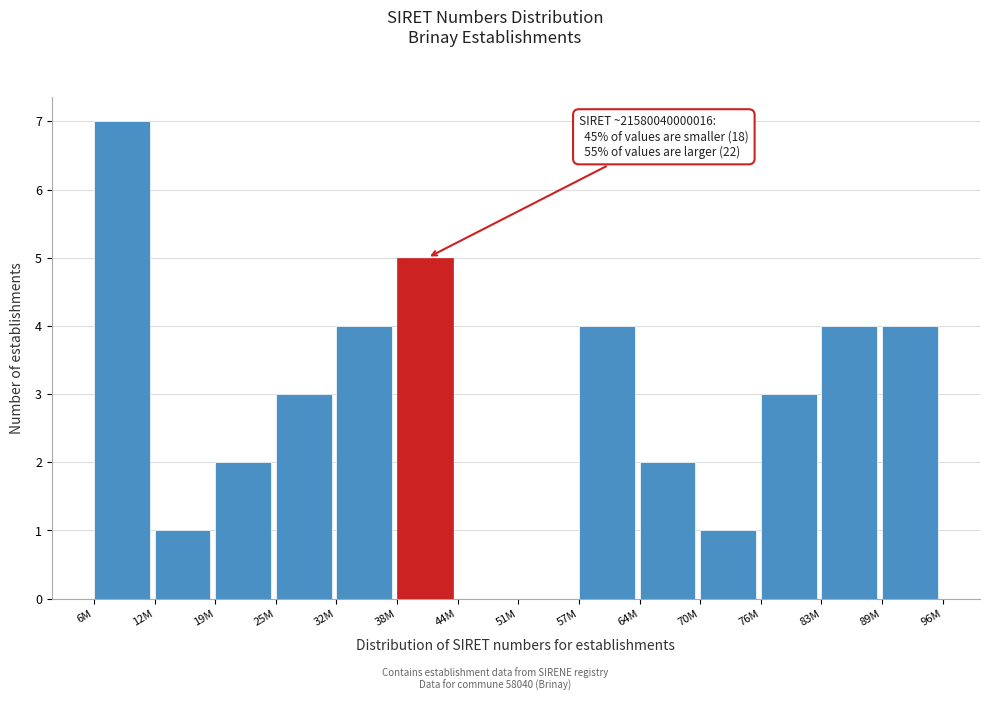

Reading right to left, extract all data points from this chart.

89M=4	83M=4	76M=3	70M=1	64M=2	57M=4	51M=0	44M=0	38M=5	32M=4	25M=3	19M=2	12M=1	6M=7